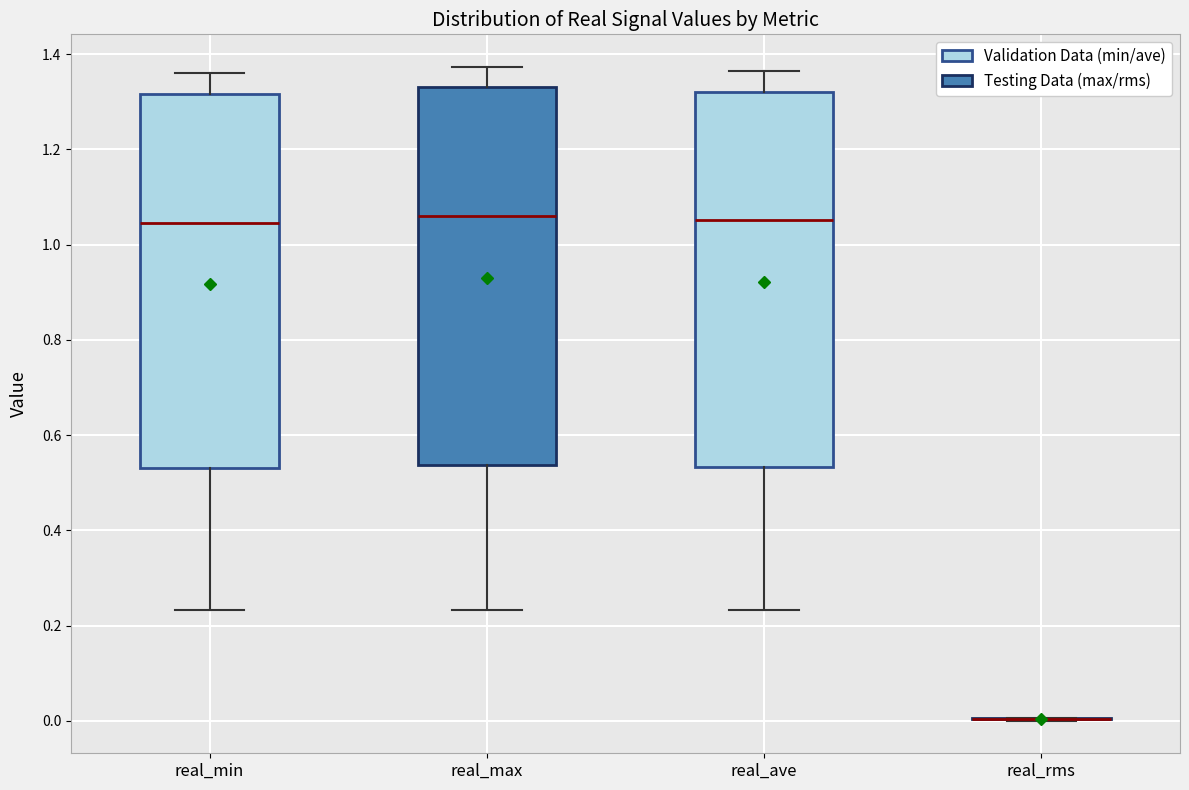

Reading left to right, transcribe this box plot: for each box, give where its median line is, the range the box spans, and where its two whiskers end, as read against the y-axis. The values are not printed on the chart, so give them approximately, as read against the axis.

real_min: median 1.04, box 0.54 to 1.32, whiskers 0.24 to 1.36
real_max: median 1.06, box 0.54 to 1.34, whiskers 0.24 to 1.38
real_ave: median 1.06, box 0.54 to 1.32, whiskers 0.24 to 1.36
real_rms: box collapsed to a line at 0.00, whiskers 0.00 to 0.00